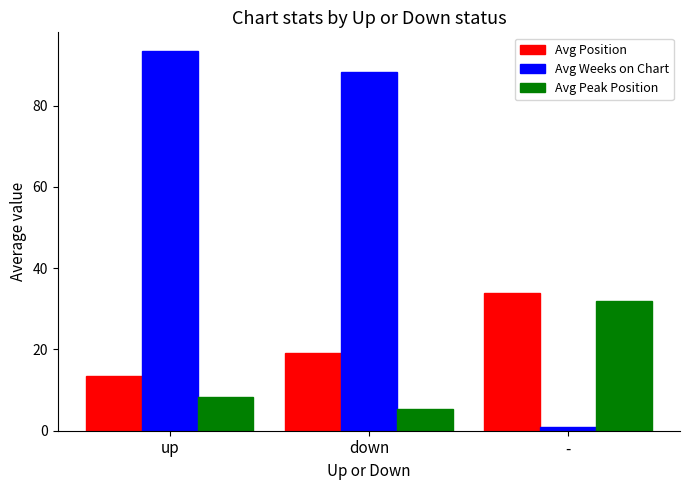

What is the sum of the Avg Position values at up and -?

47.5